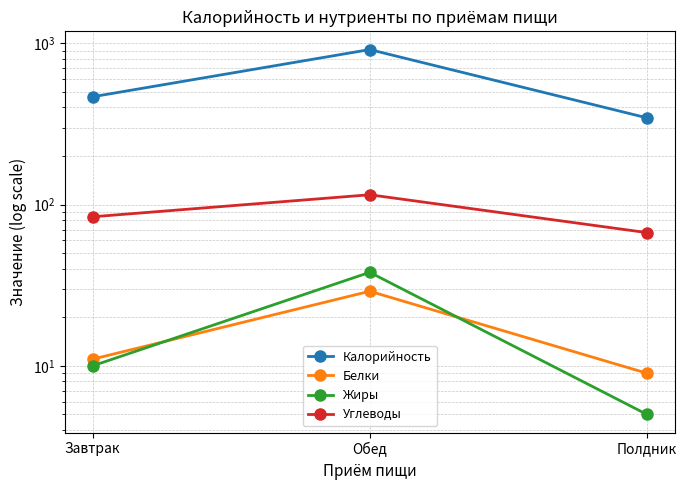

What is the minimum value for Белки?

9